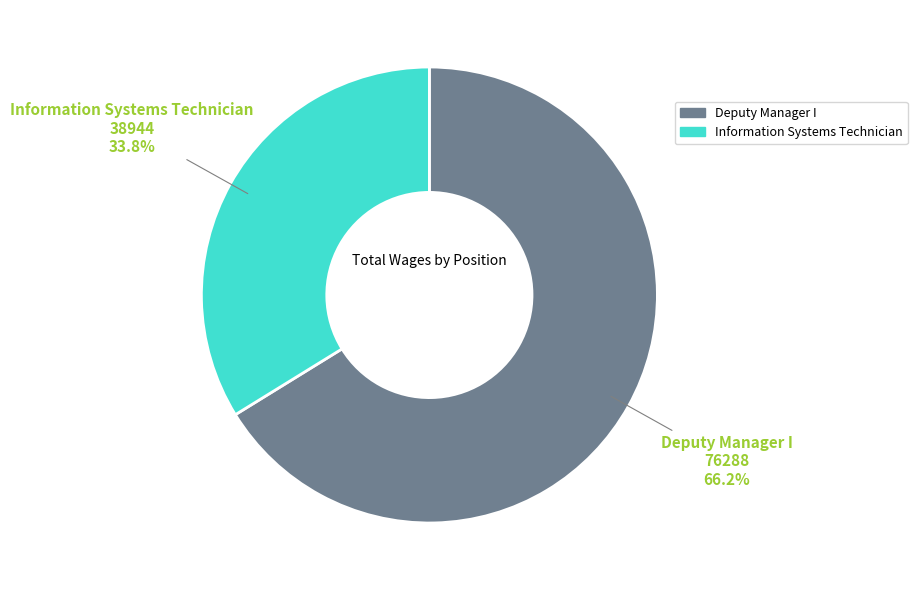

Combined, do Deputy Manager I and Information Systems Technician account for over 50%?

Yes